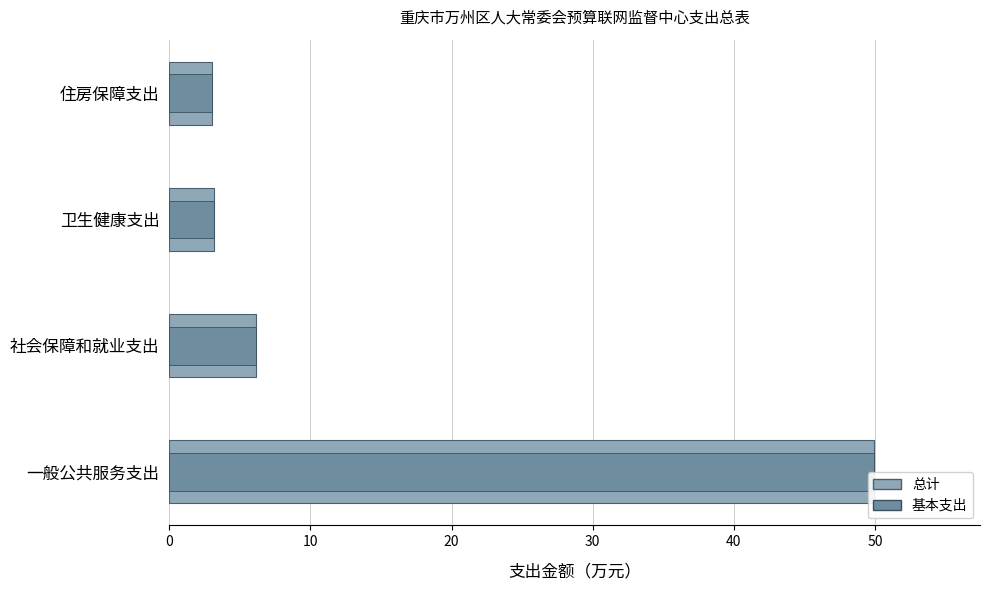

List the series in order of their peak value, lowest first.

总计, 基本支出